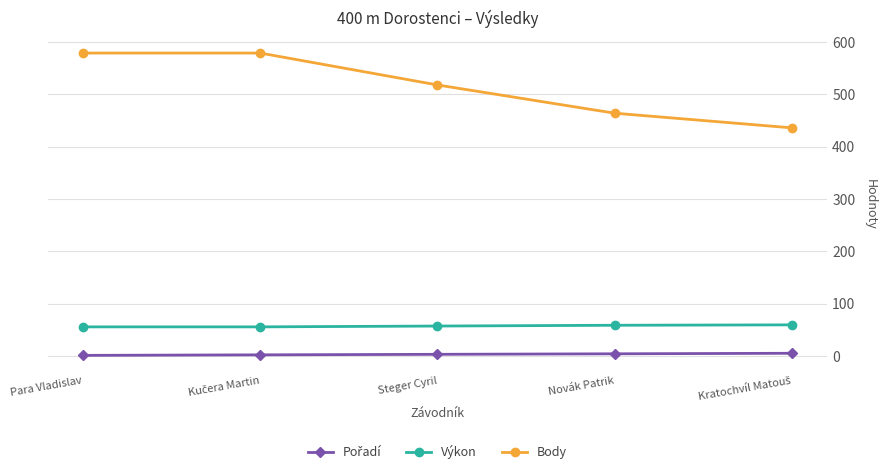

What is the label of the 3rd point from the left?

Steger Cyril